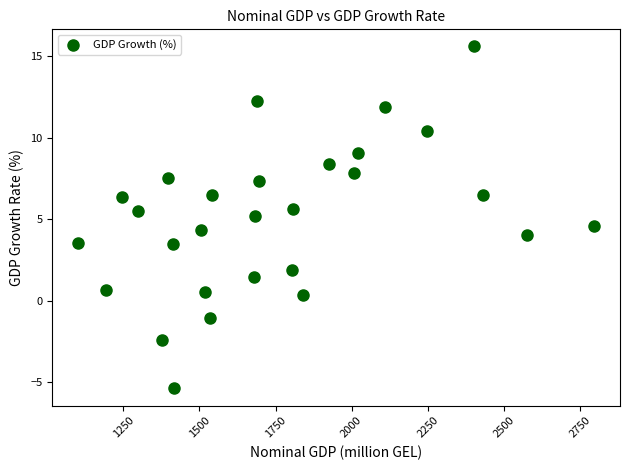

What is the range of X values (max minus min)?

1695.5